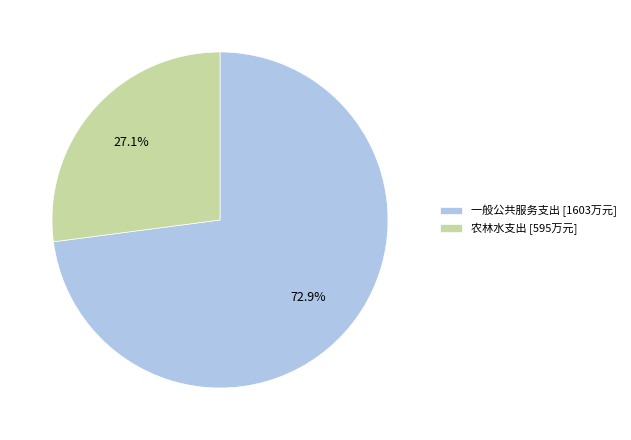

To the nearest percent, what portion does 农林水支出 represent?

27%